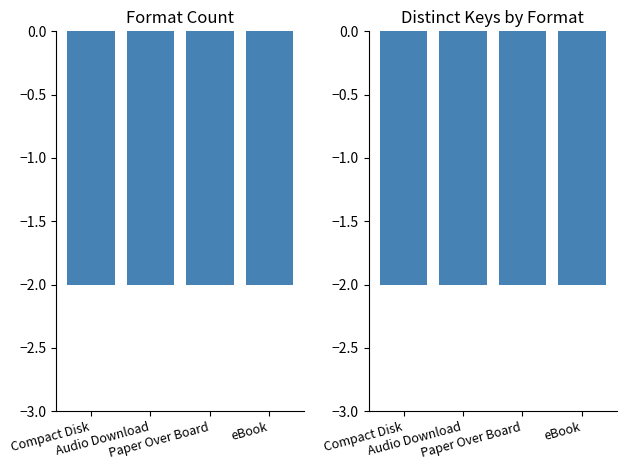

Count the number of categories in the chart.

4